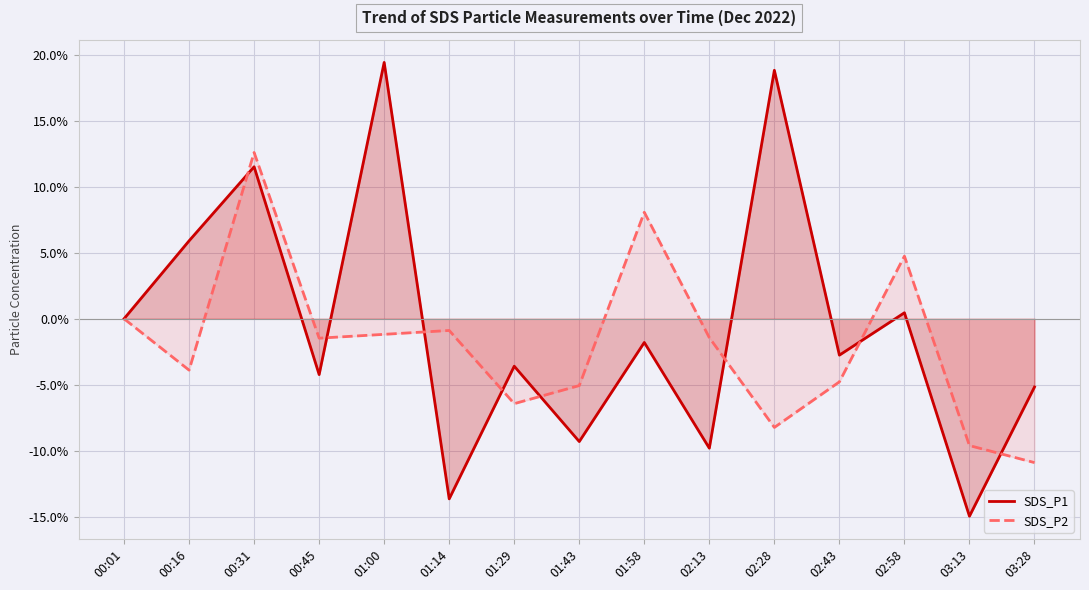

How many intersections are there between SDS_P1 and SDS_P2?

8